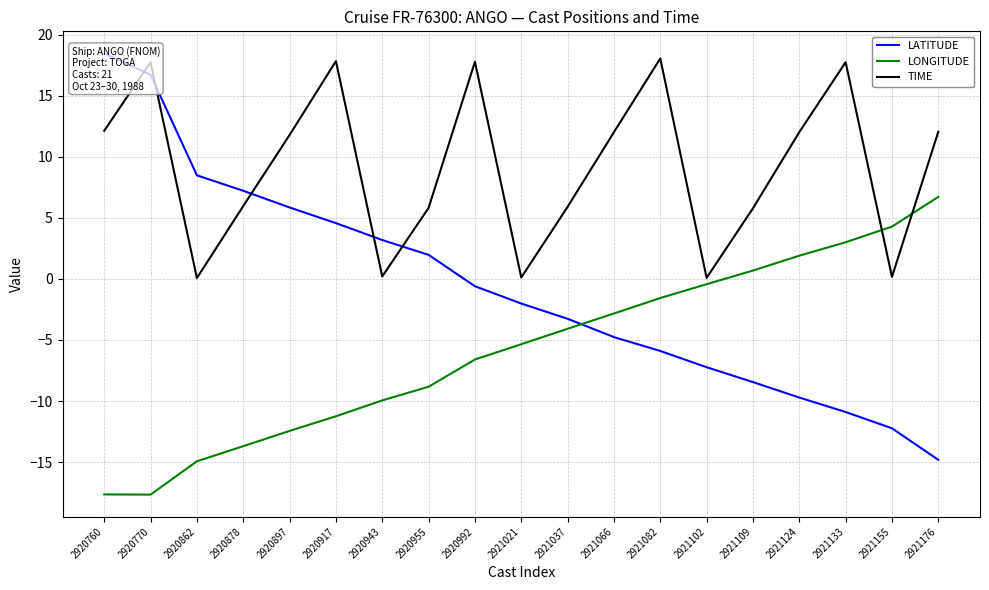

How many lines are shown in the chart?

3